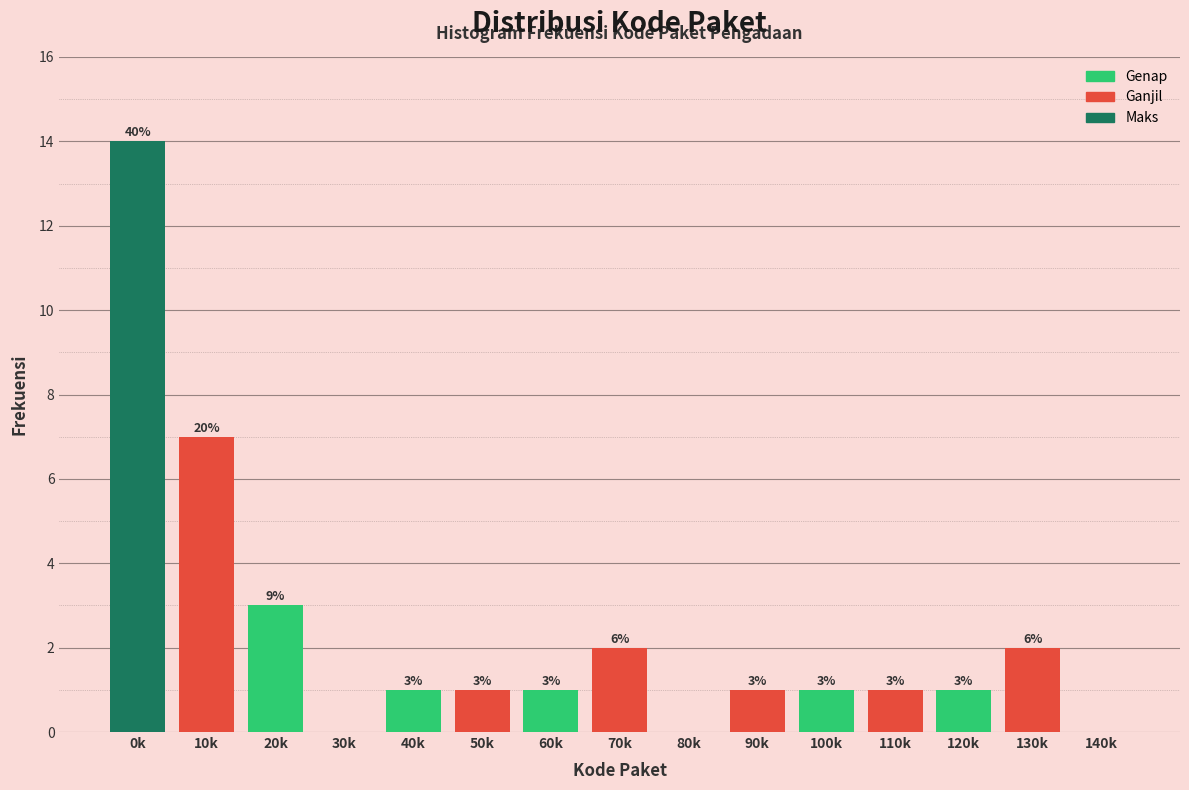

Reading left to right, what are all the values shown in this chart?

0k=14	10k=7	20k=3	30k=0	40k=1	50k=1	60k=1	70k=2	80k=0	90k=1	100k=1	110k=1	120k=1	130k=2	140k=0